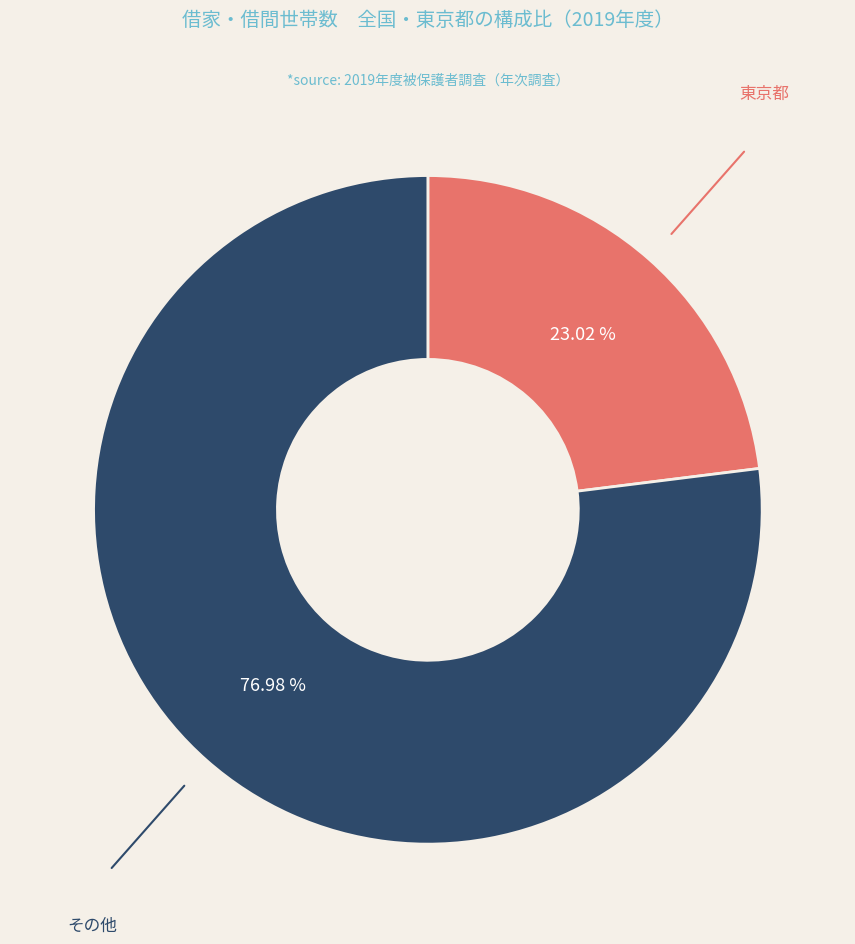

Does any single category account for the majority?

Yes